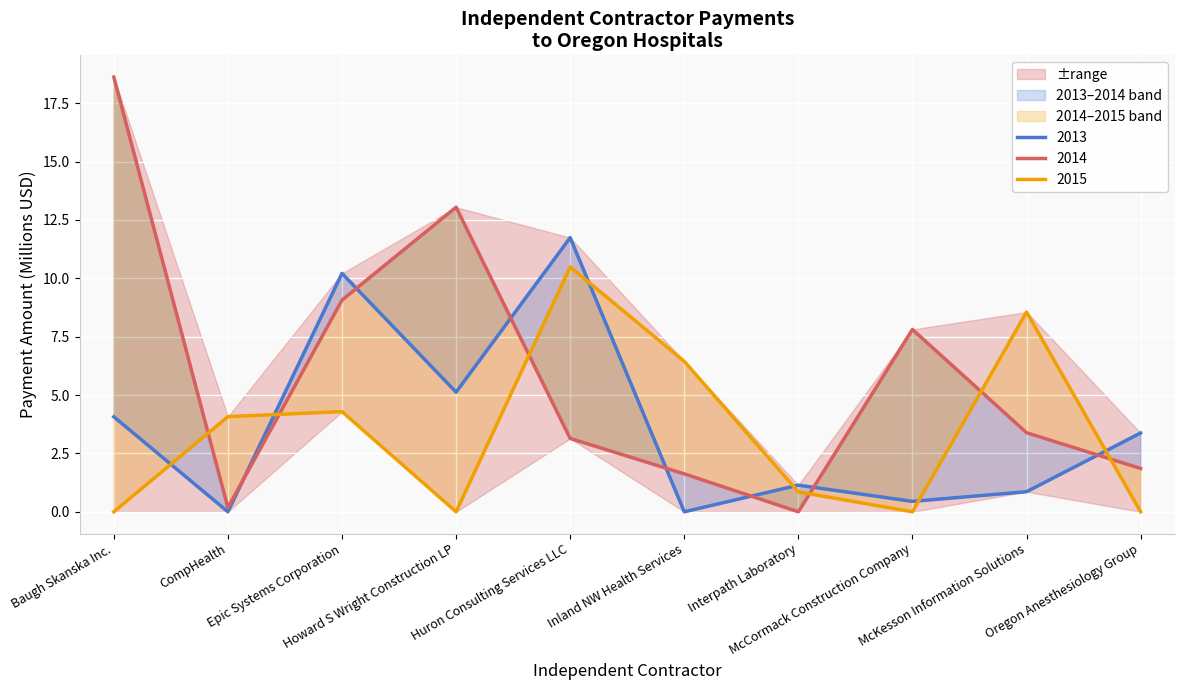

The value of 2014 at Interpath Laboratory is 0.0. True or false?

True